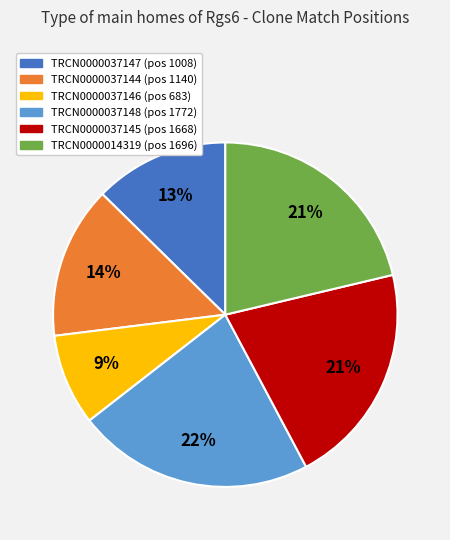

Is there a majority slice in this chart?

No